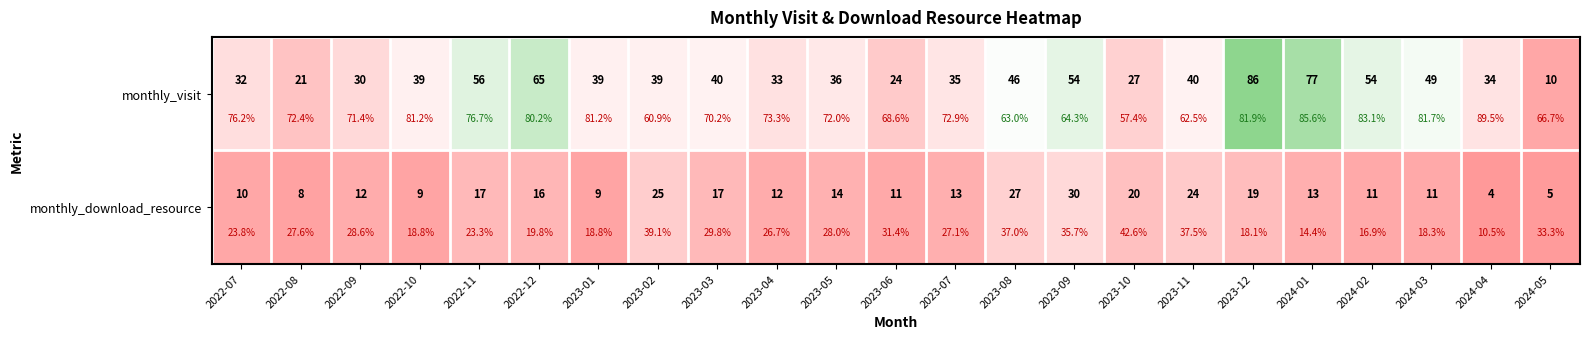

True or false: monthly_download_resource has a value of 30 at 2023-09.

True